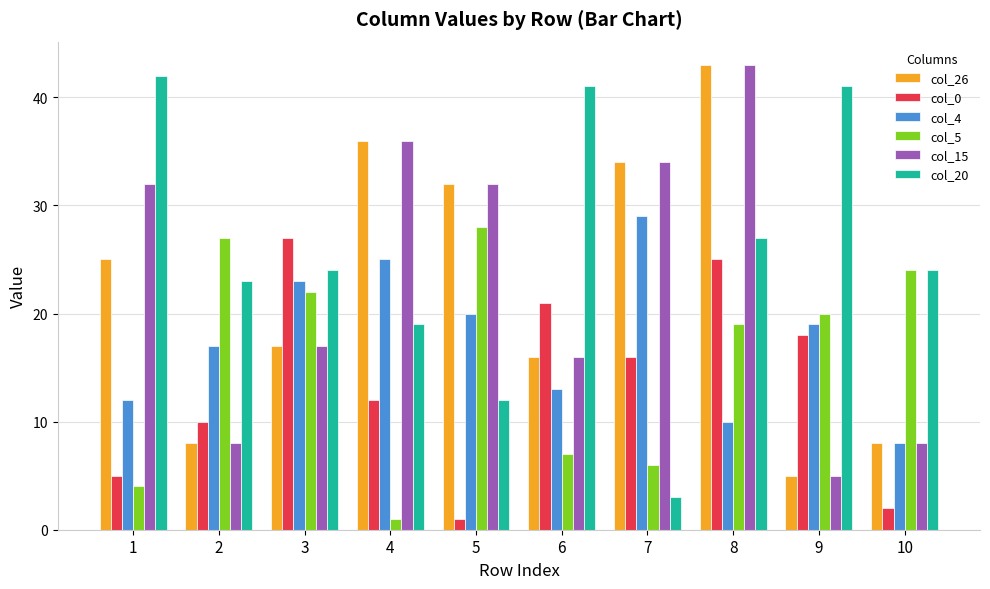

Is it true that col_5 equals 6 at 7?

True